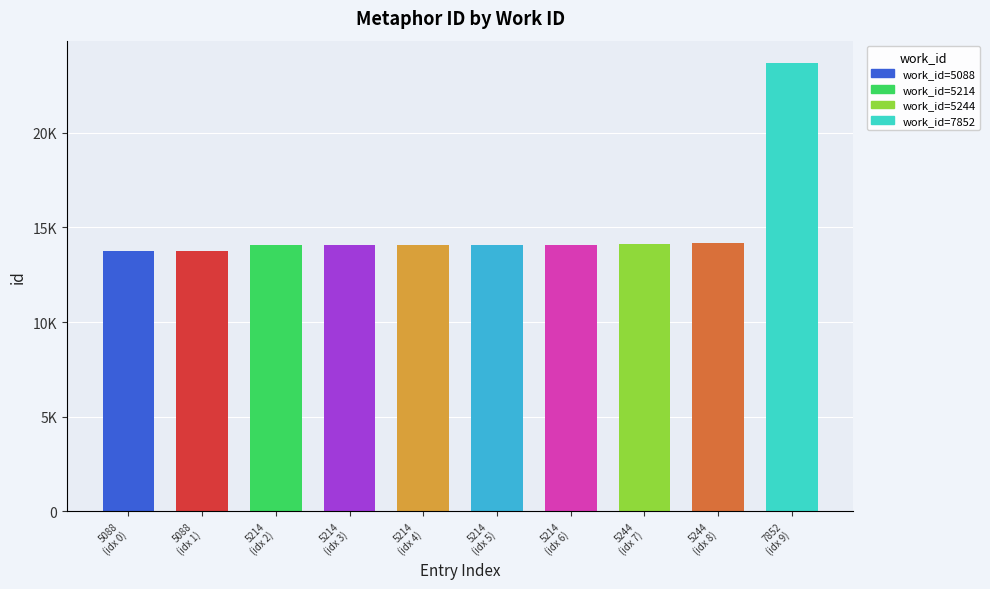

Count the number of values greater than 14085.

4